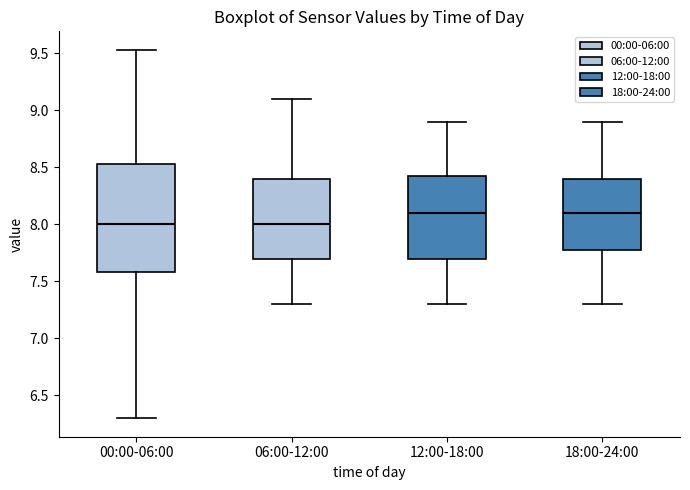

Reading left to right, read every box against the y-axis: the position of its median line, the range the box covers, and the ends of its whiskers. The values are not printed on the chart, so give them approximately, as read against the axis.

00:00-06:00: median 8.00, box 7.60 to 8.55, whiskers 6.30 to 9.55
06:00-12:00: median 8.00, box 7.70 to 8.40, whiskers 7.30 to 9.10
12:00-18:00: median 8.10, box 7.70 to 8.45, whiskers 7.30 to 8.90
18:00-24:00: median 8.10, box 7.80 to 8.40, whiskers 7.30 to 8.90